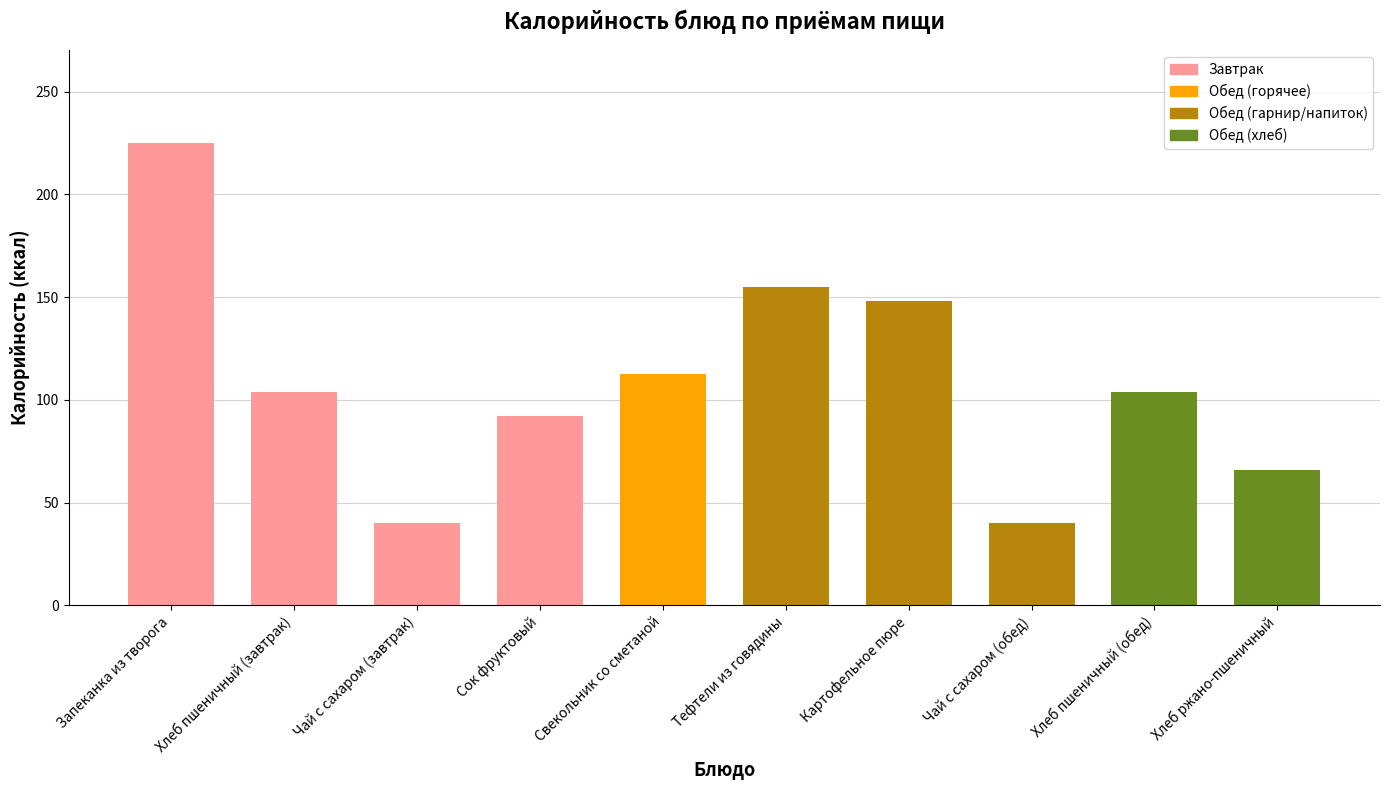

How many values are below 104?

4